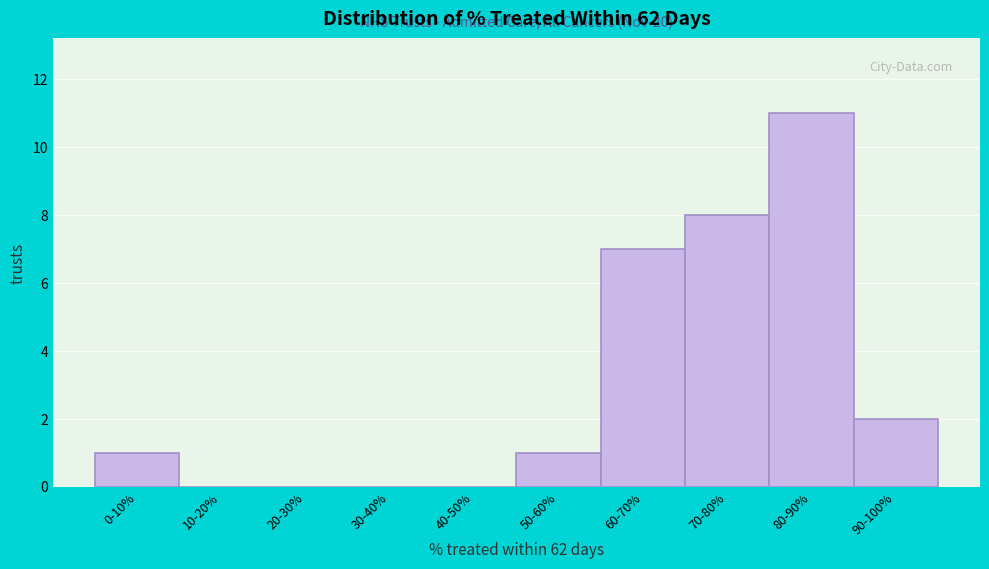

Reading left to right, what are all the values shown in this chart?

0-10%=1	10-20%=0	20-30%=0	30-40%=0	40-50%=0	50-60%=1	60-70%=7	70-80%=8	80-90%=11	90-100%=2